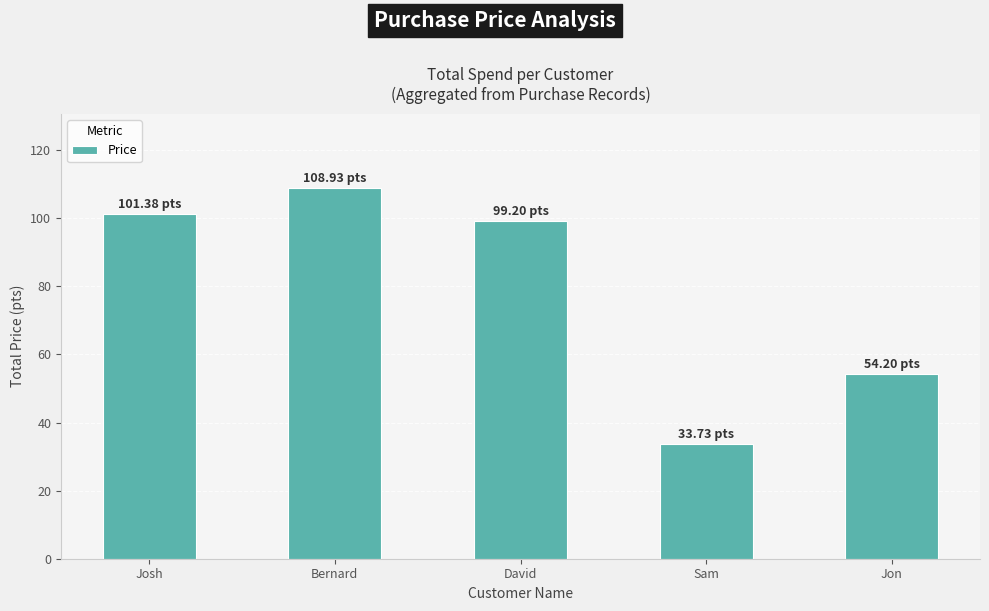

Read the value at Bernard.

108.9